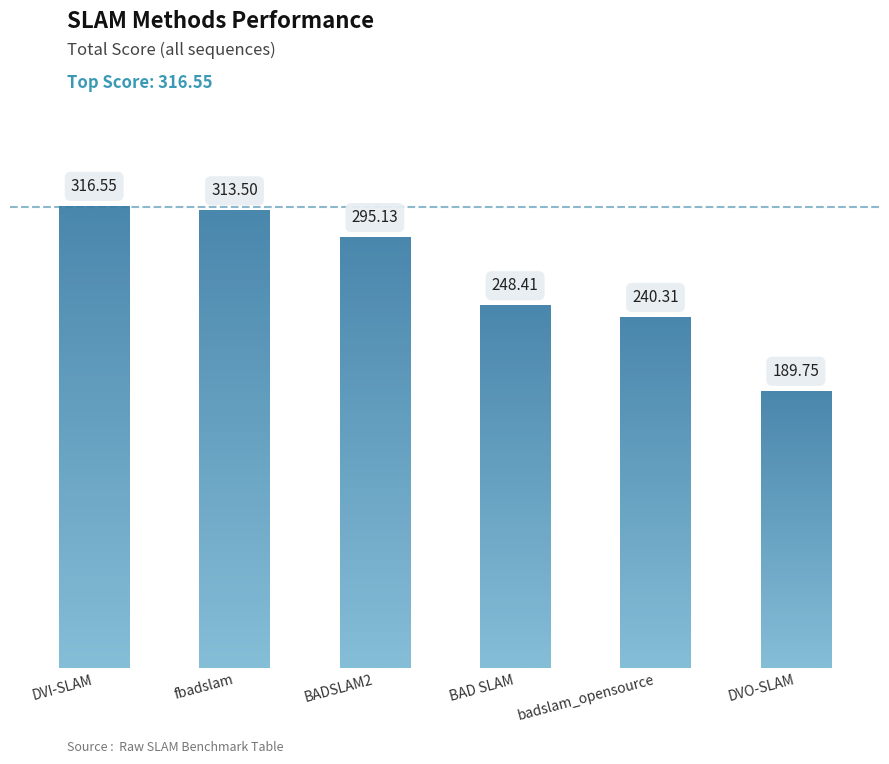

Is it true that the value at BundleFusion is 50.7?

False